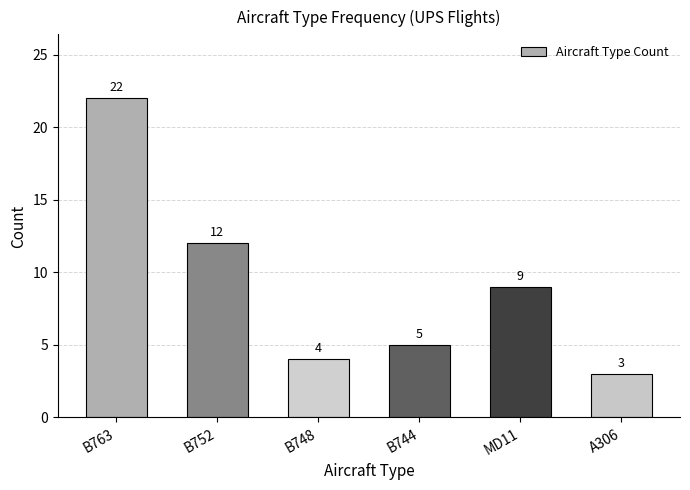

What is the difference between the second highest and second lowest values?

8